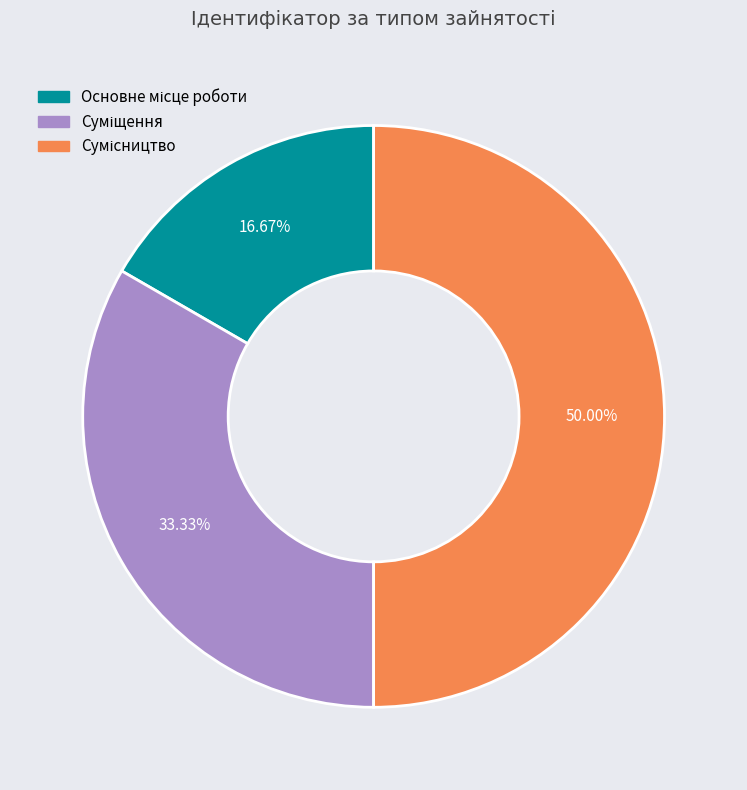

Which has a higher value, Суміщення or Основне місце роботи?

Суміщення